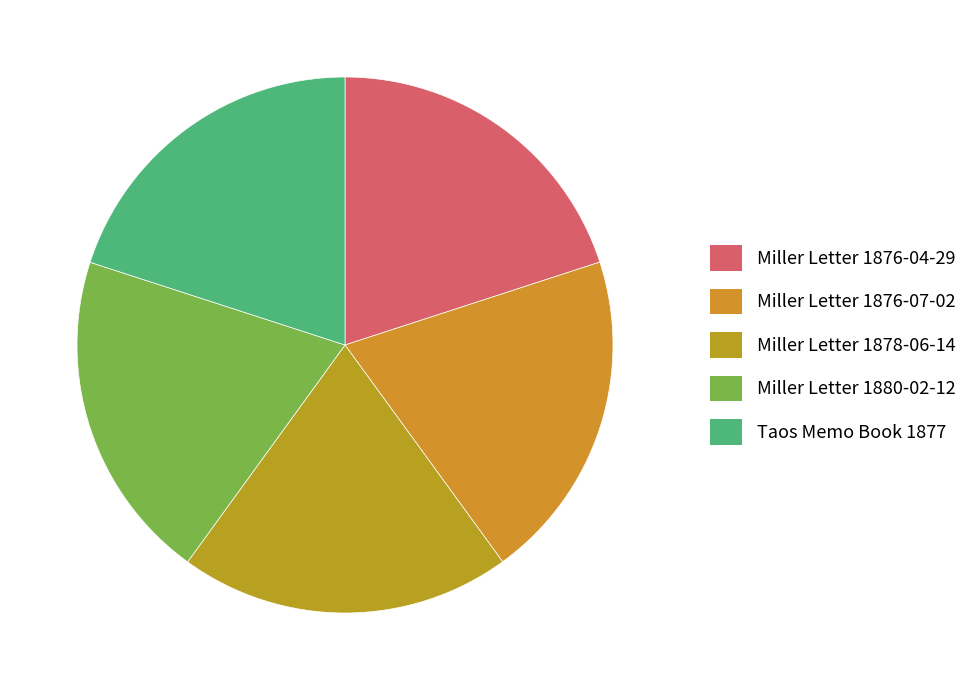

True or false: Miller Letter 1878-06-14 accounts for 20% of the total.

True